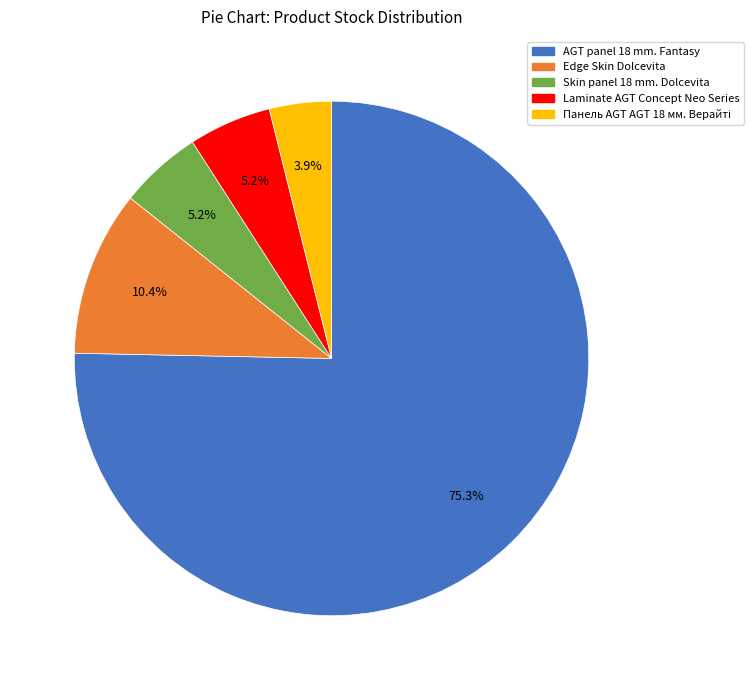

What is the largest slice in the pie chart?

AGT panel 18 mm. Fantasy